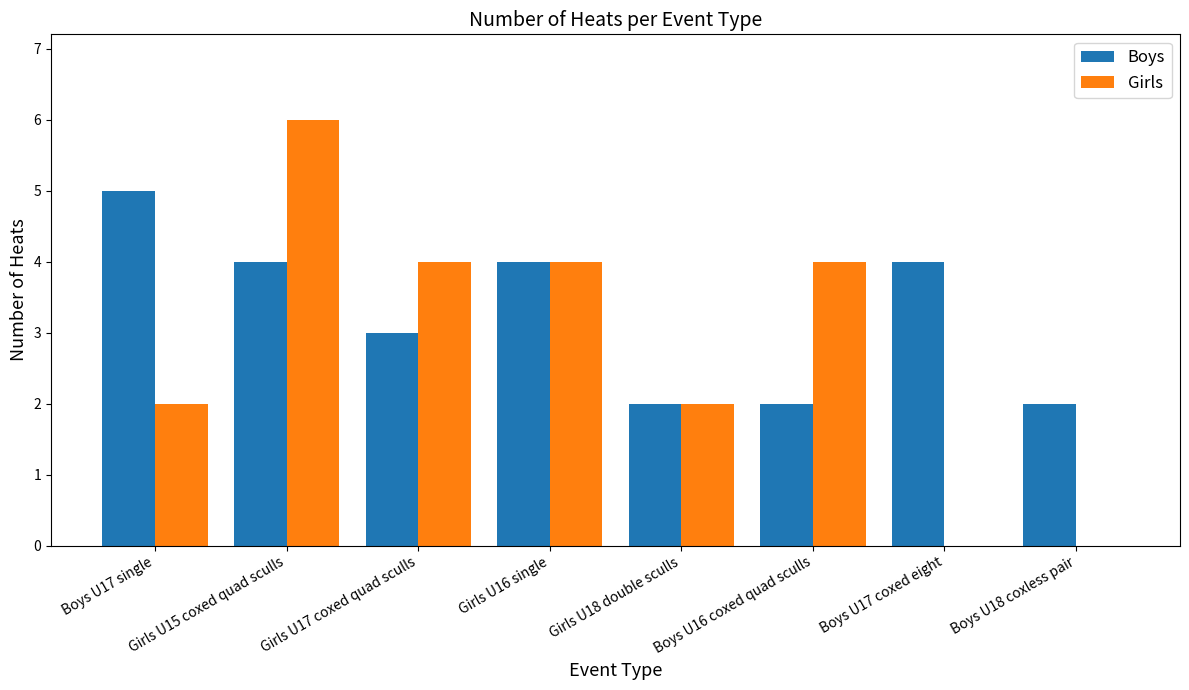

Read the Boys value at Boys U17 single.

5